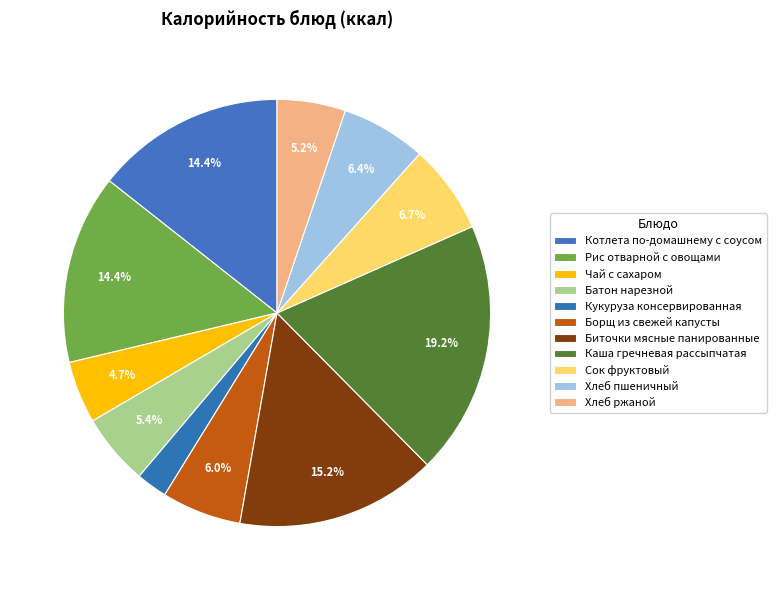

To the nearest percent, what is the average slice percentage?

9%